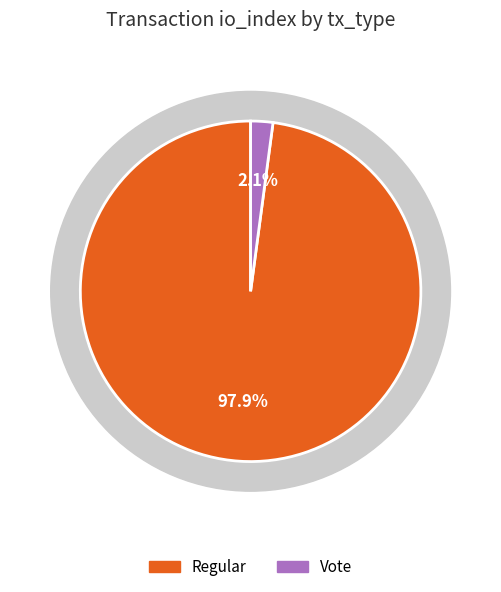

To the nearest percent, what is the difference between the largest and smallest slice percentages?

96%